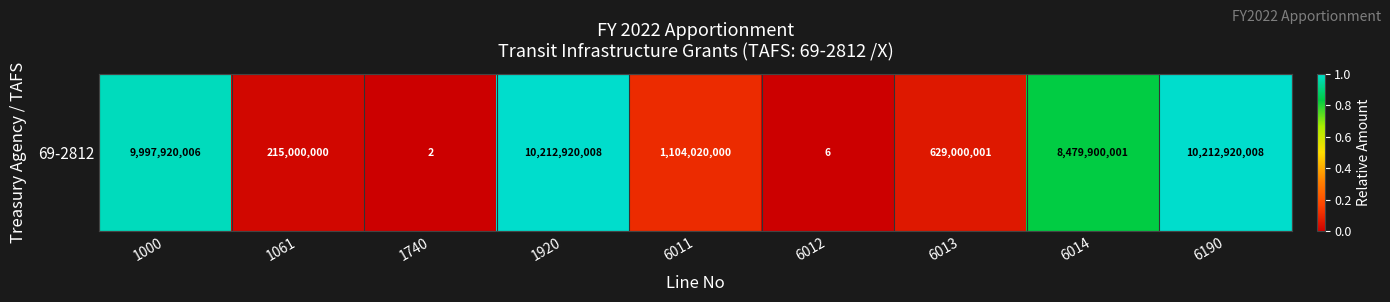

True or false: the data shows 1.2 at 6014.

False